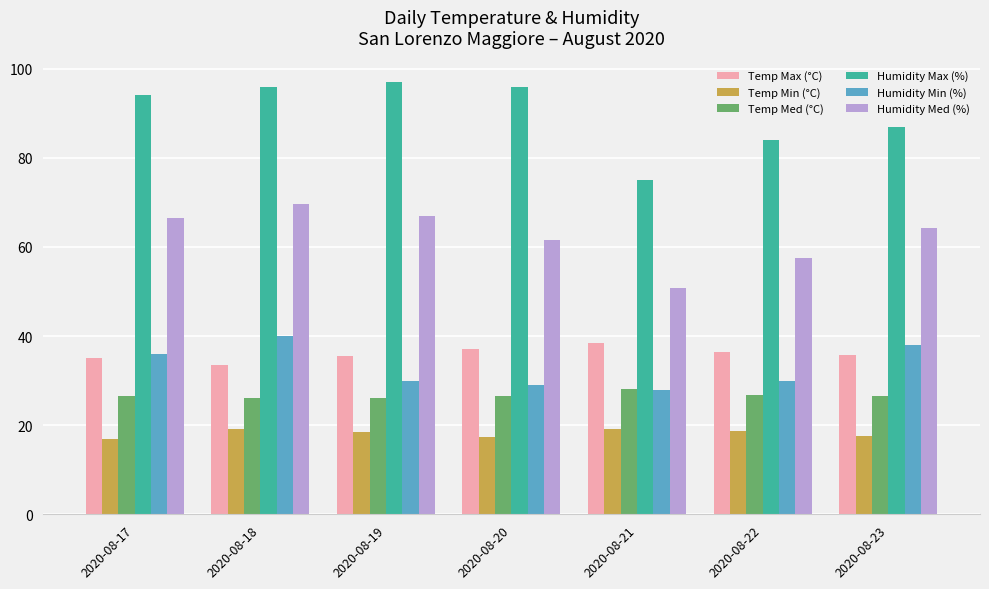

Which series changed the most between 2020-08-21 and 2020-08-22?

Humidity Max (%)